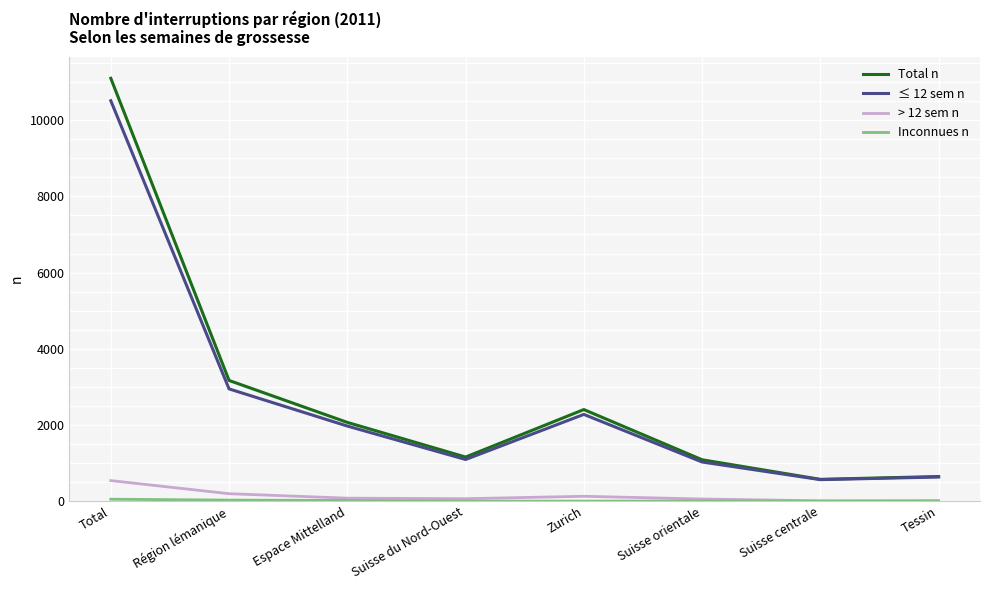

Between Région lémanique and Suisse centrale, which series saw the biggest shift?

Total n